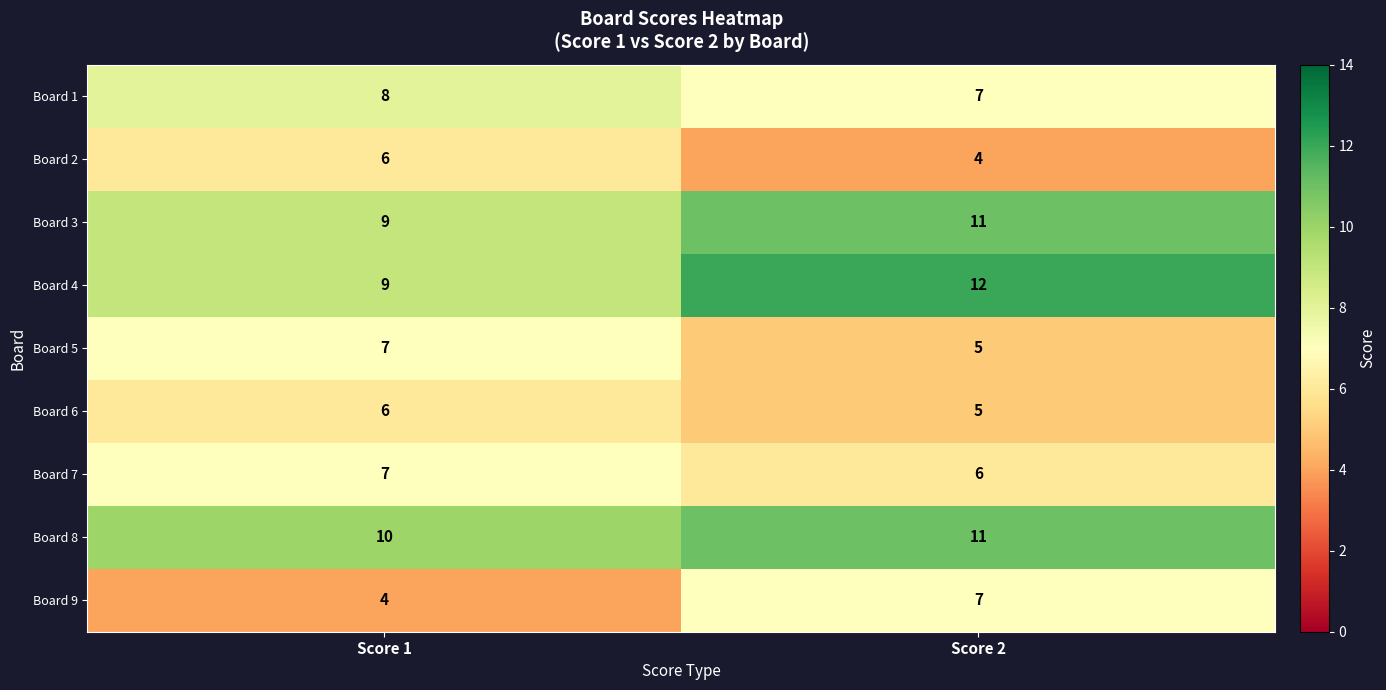

What is the smallest value displayed?

4